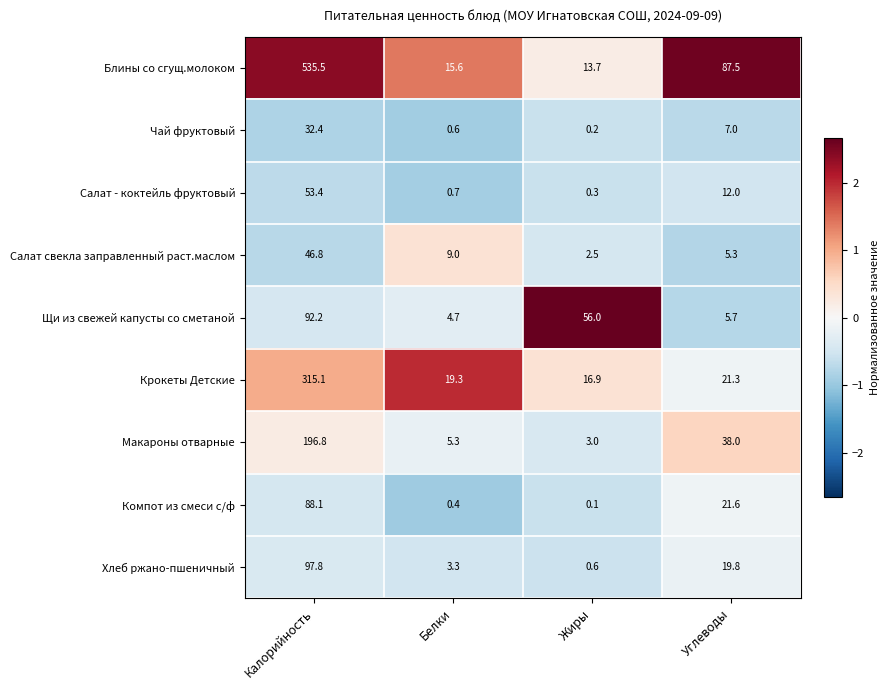

How many values in the Блины со сгущ.молоком series exceed 87?

2